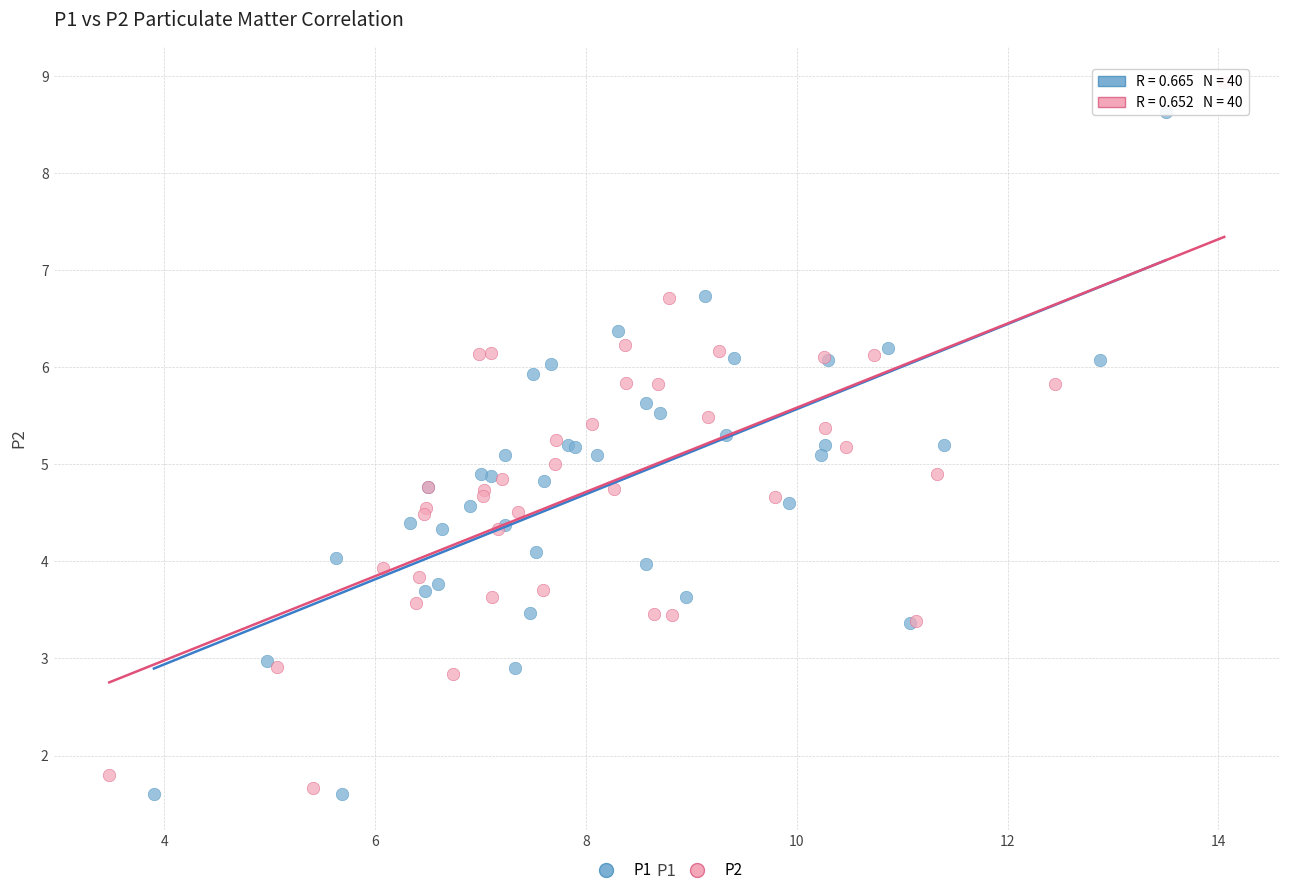

Which series contains the lowest Y value?

P1